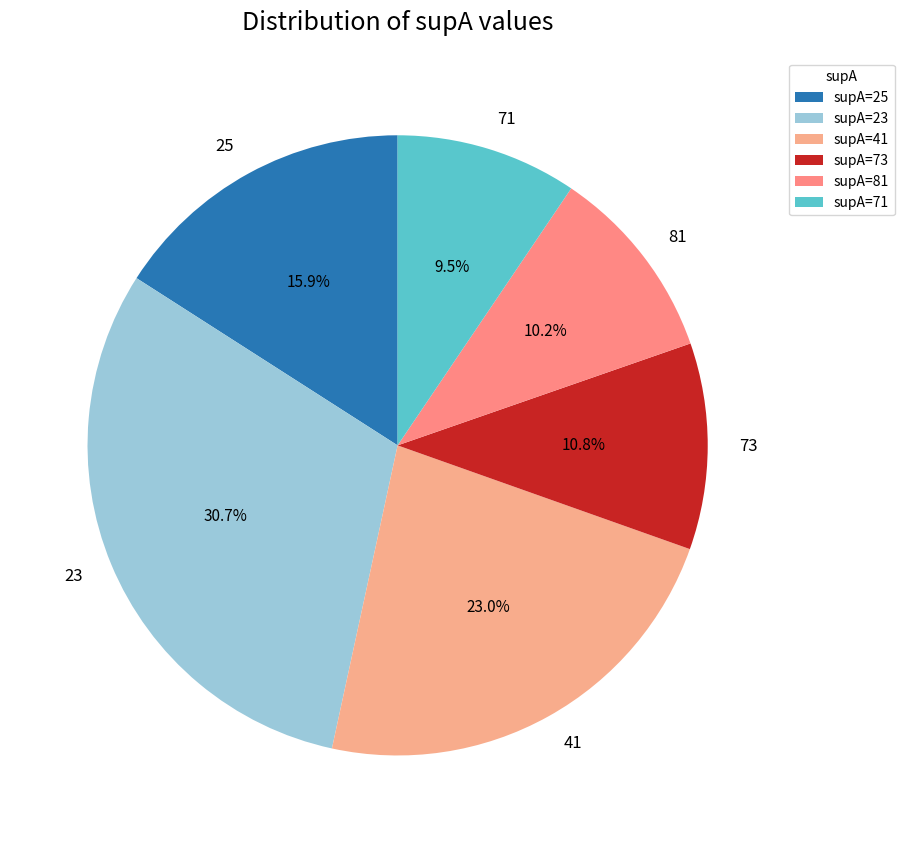

What percentage is the 41 slice, to the nearest percent?

23%